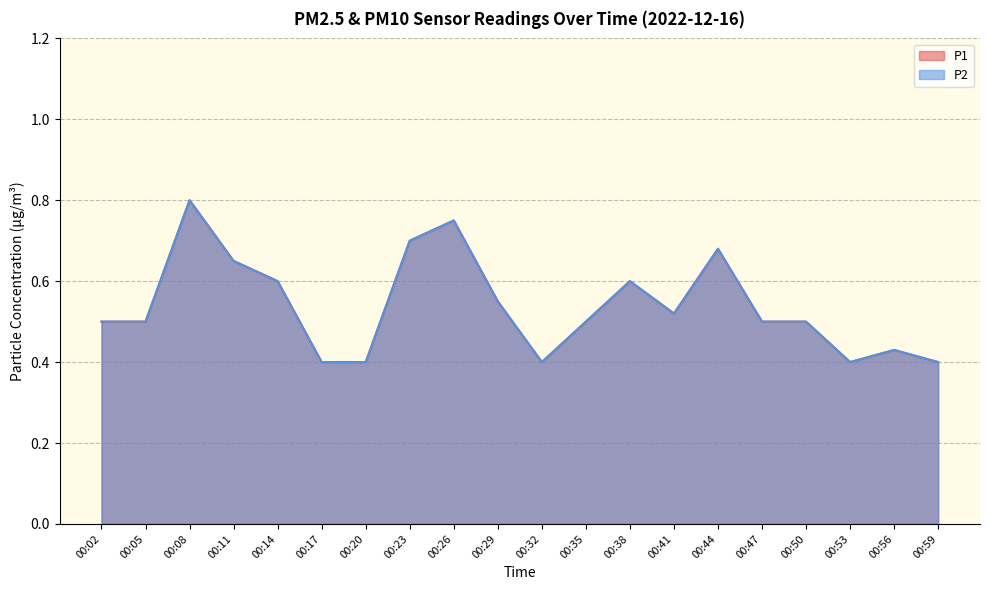

Reading left to right, extract all data points from this chart.

P1: 0.5	0.5	0.8	0.7	0.6	0.4	0.4	0.7	0.8	0.6	0.4	0.5	0.6	0.5	0.7	0.5	0.5	0.4	0.4	0.4
P2: 0.5	0.5	0.8	0.7	0.6	0.4	0.4	0.7	0.8	0.6	0.4	0.5	0.6	0.5	0.7	0.5	0.5	0.4	0.4	0.4